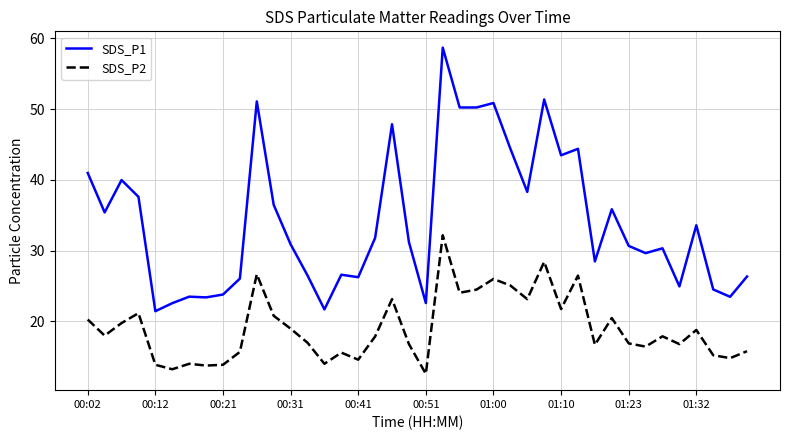

Which series has the largest total across all categories?

SDS_P1